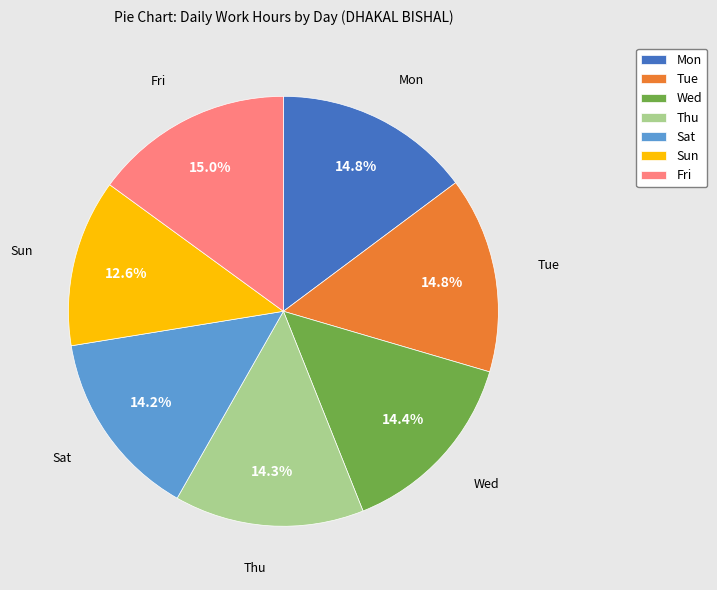

Is there a majority slice in this chart?

No